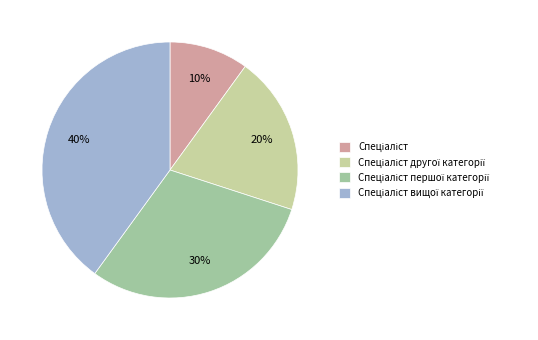

Is there a majority slice in this chart?

No